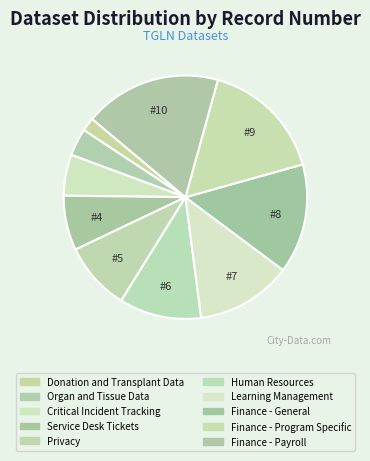

True or false: Finance - General accounts for 29% of the total.

False